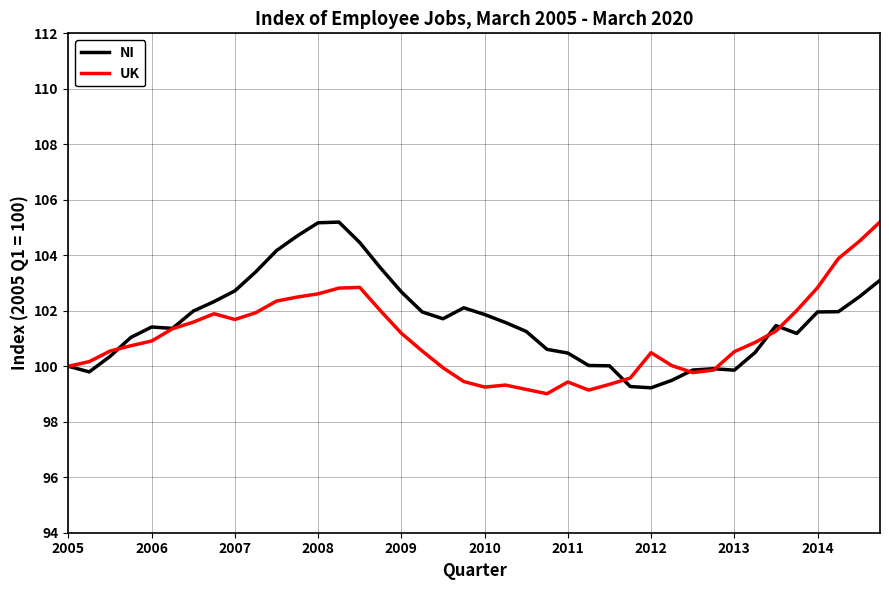

What is the greatest value displayed?

105.2